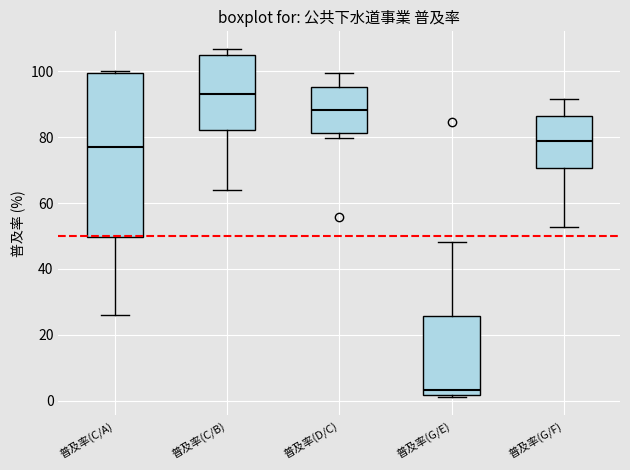

Where does the lower whisker of the box for 普及率(G/F) end on the y-axis? The values are not printed on the chart, so give them approximately, as read against the axis.

52